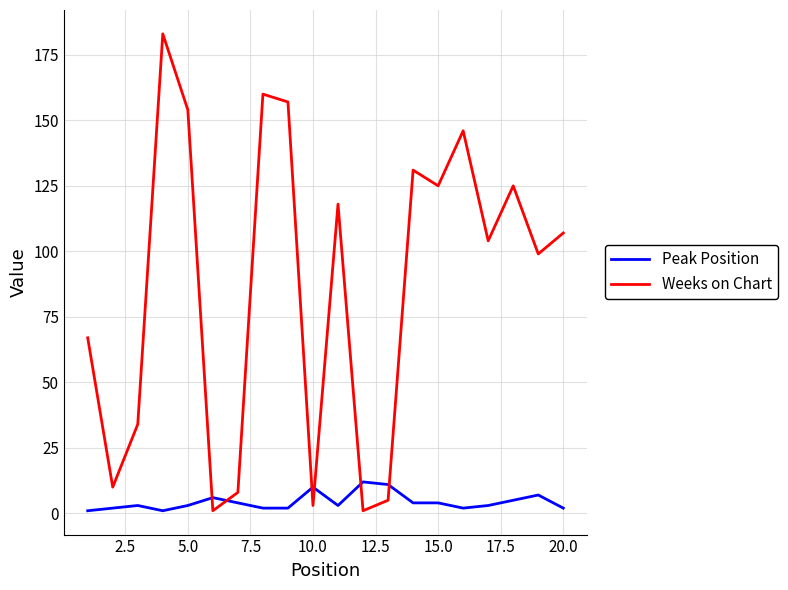

Which series has the largest total across all categories?

Weeks on Chart